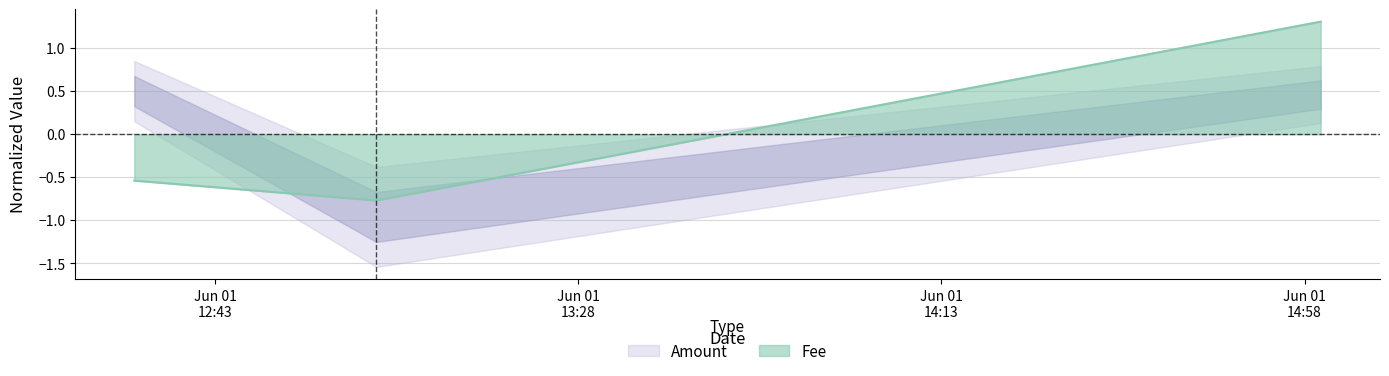

What is the label of the 3rd point from the left?

2021-06-01 15:00:00